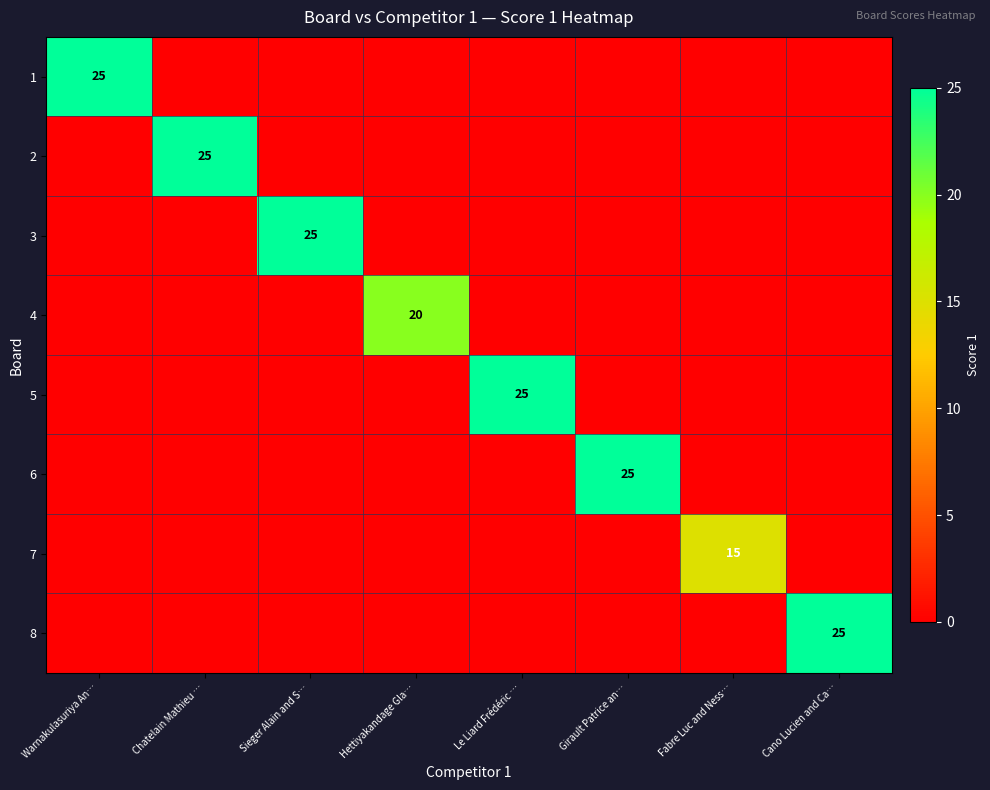

What is the maximum value shown in the chart?

25